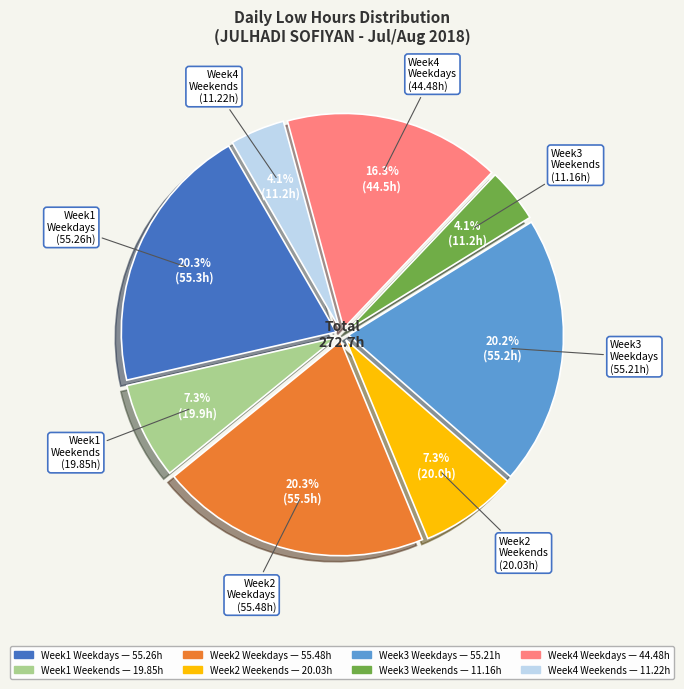

Count the number of slices in the pie.

8